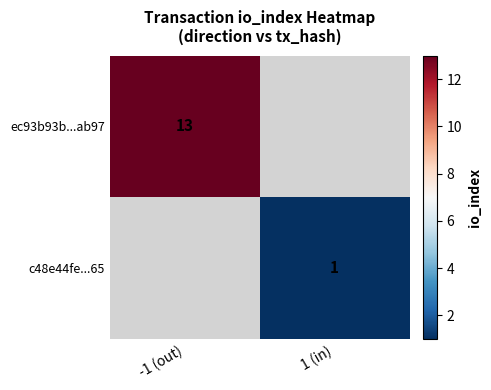

Which category has the lowest value across all series?

1 (in)